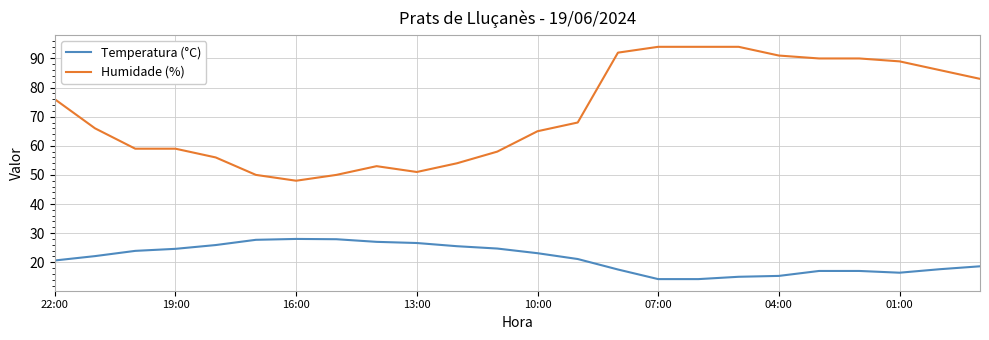

True or false: Temperatura (°C) and Humidade (%) intersect in this chart.

False